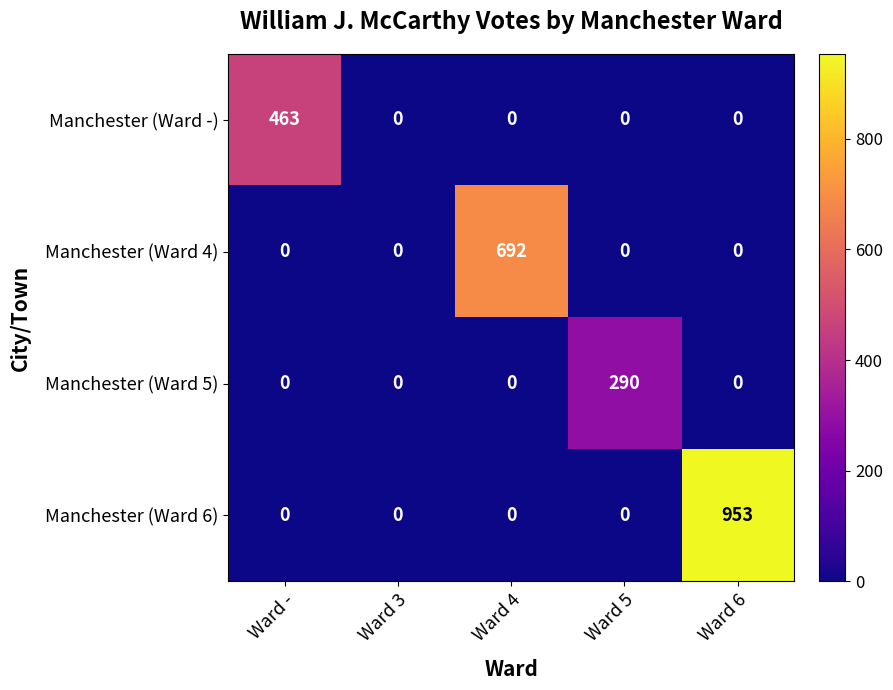

Which series has the widest spread of values?

Manchester (Ward 6)